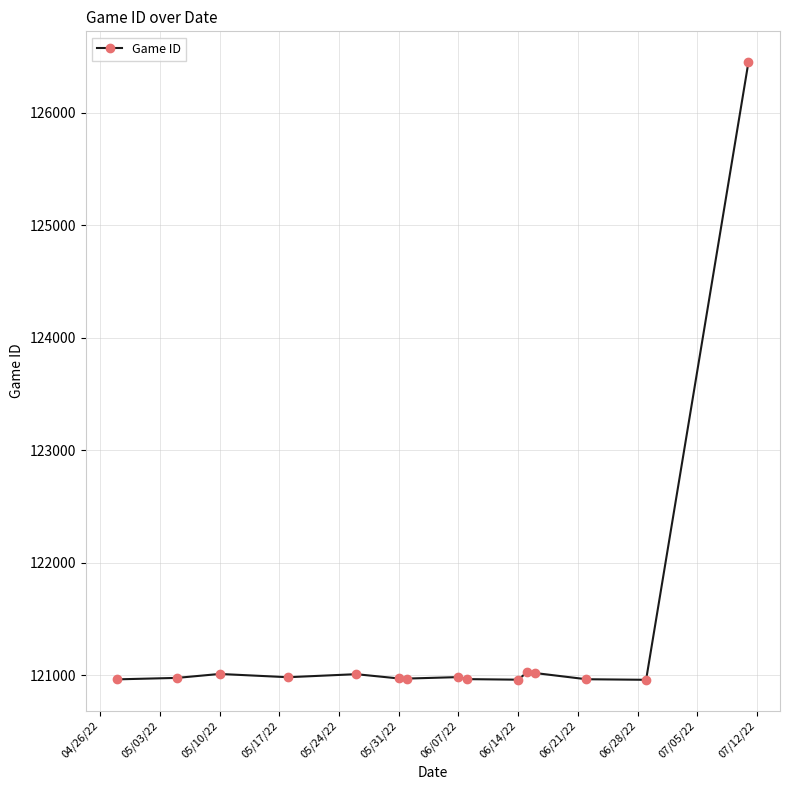

What is the smallest value displayed?

120960